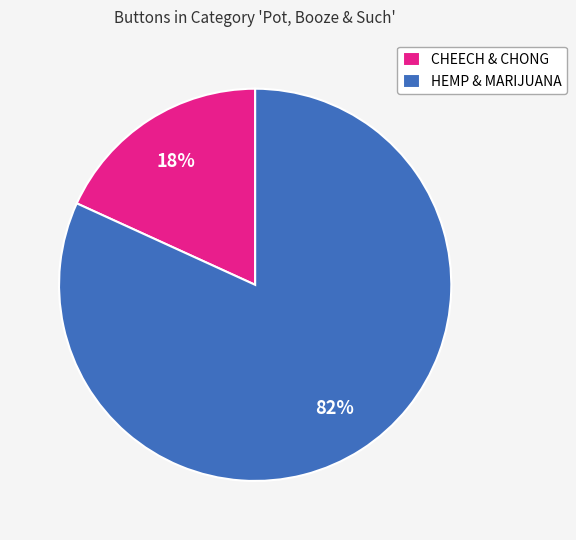

To the nearest percent, what is the difference between the largest and smallest slice percentages?

64%